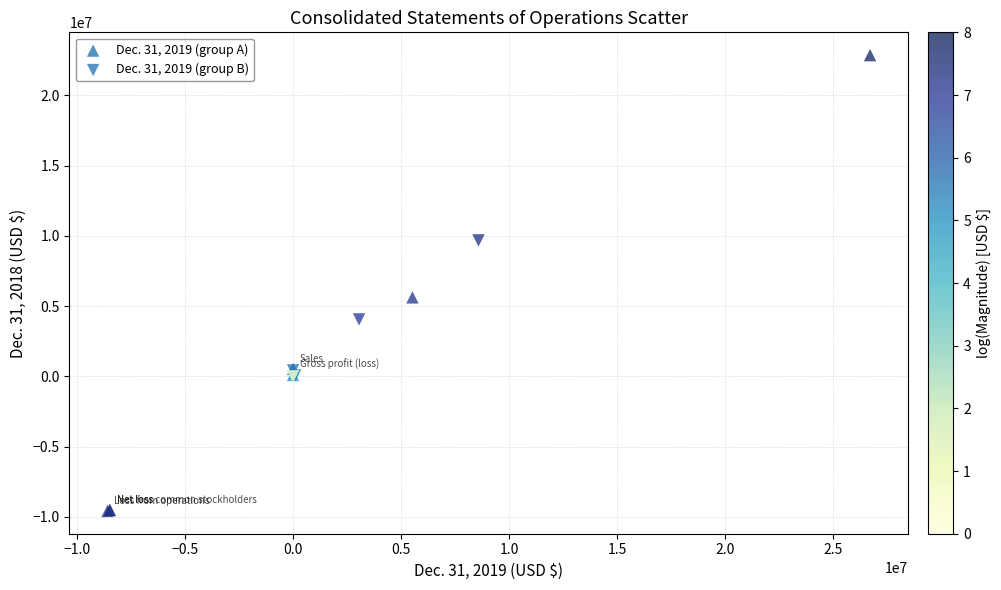

What are all the series names shown in the legend?

Dec. 31, 2019 (group A), Dec. 31, 2019 (group B)